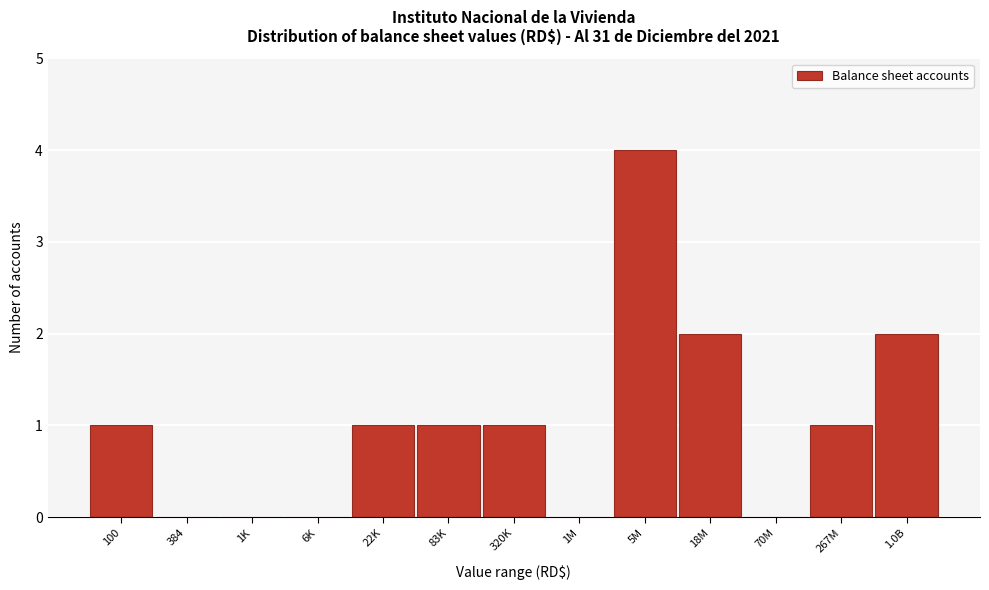

Reading left to right, what are all the values shown in this chart?

100=1	384=0	1K=0	6K=0	22K=1	83K=1	320K=1	1M=0	5M=4	18M=2	70M=0	267M=1	1.0B=2